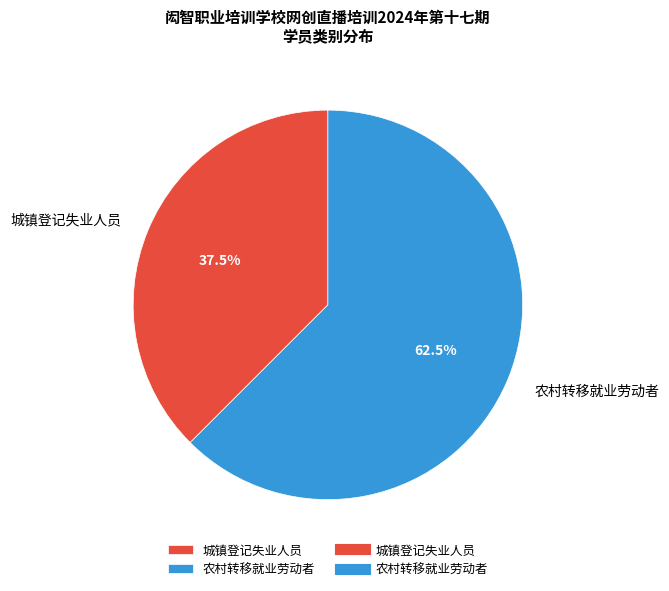

To the nearest percent, what is the difference between the largest and smallest slice percentages?

25%